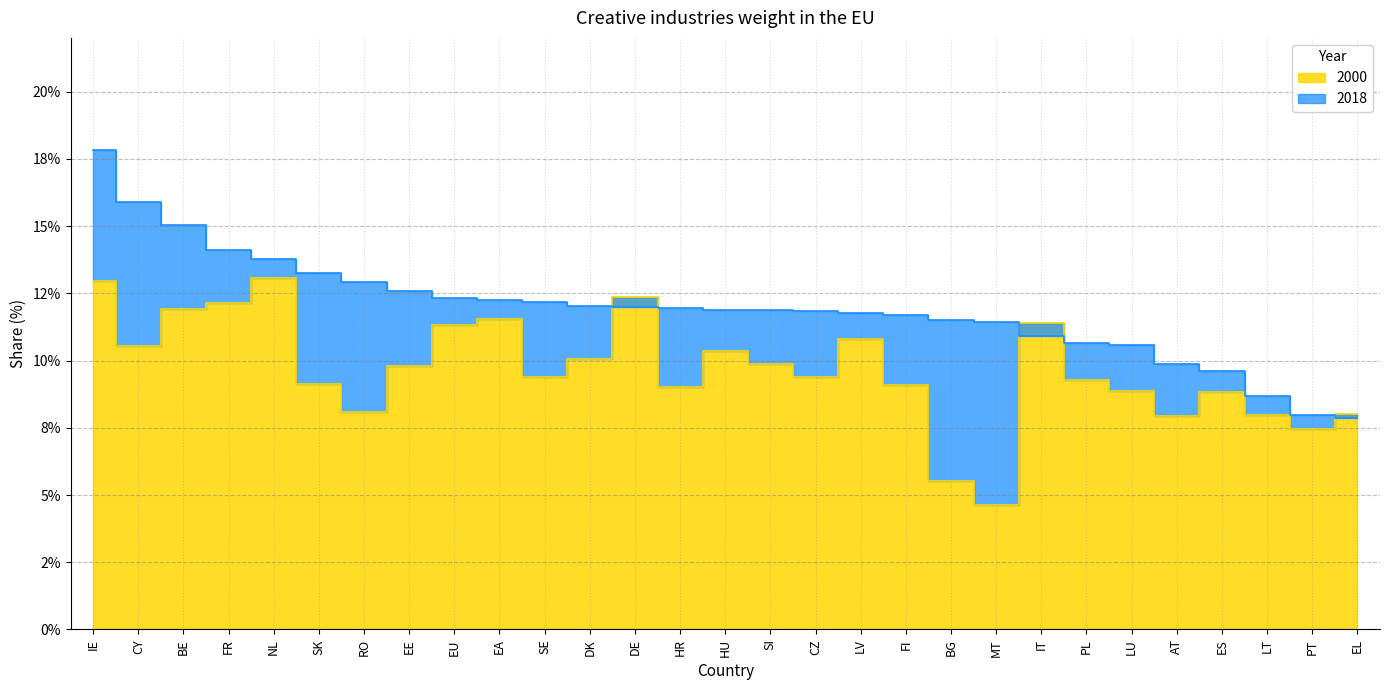

True or false: 2018 and 2000 intersect in this chart.

True